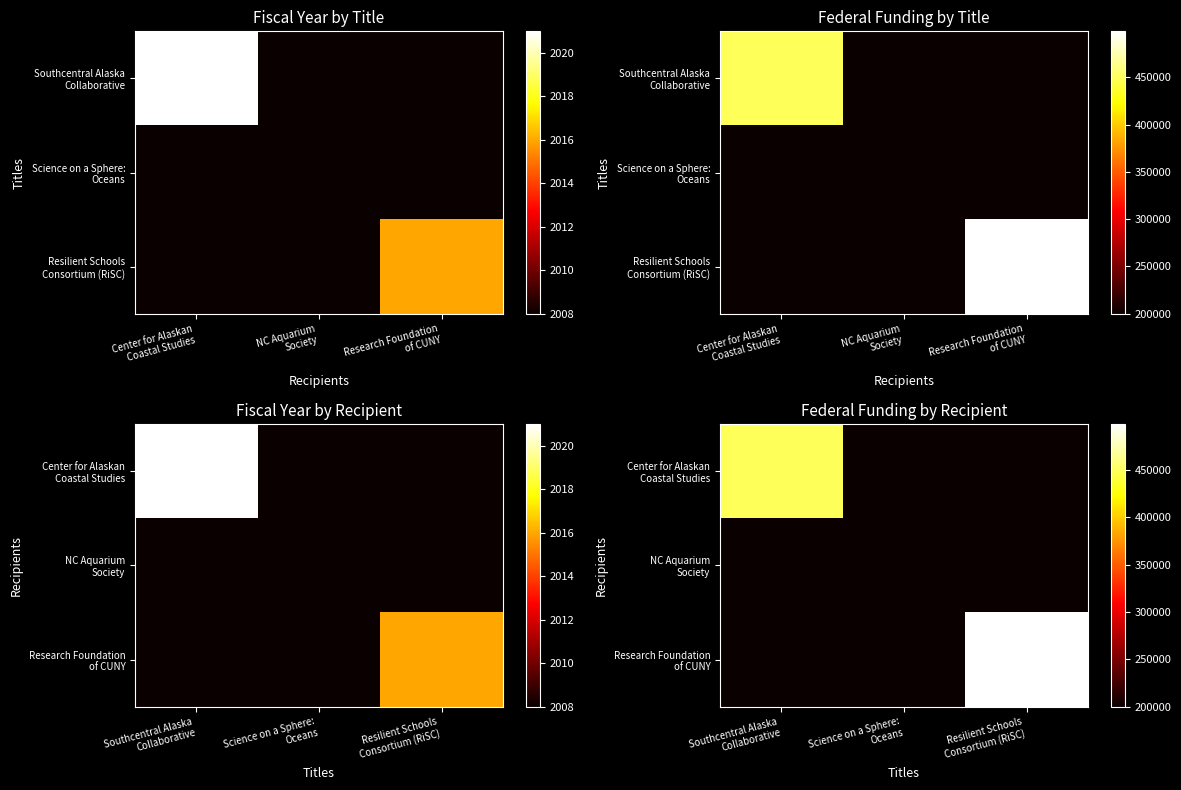

Which has a higher value, Center for Alaskan
Coastal Studies or Research Foundation
of CUNY?

Center for Alaskan
Coastal Studies